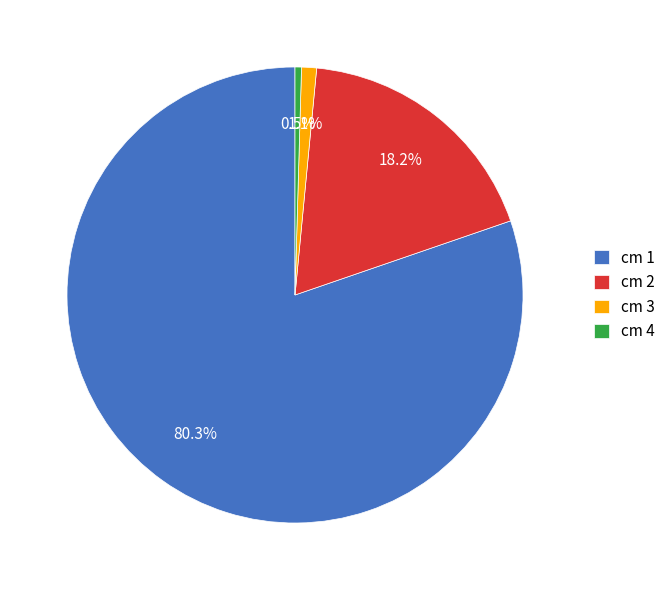

Rank the categories by value from lowest to highest.

cm 4, cm 3, cm 2, cm 1